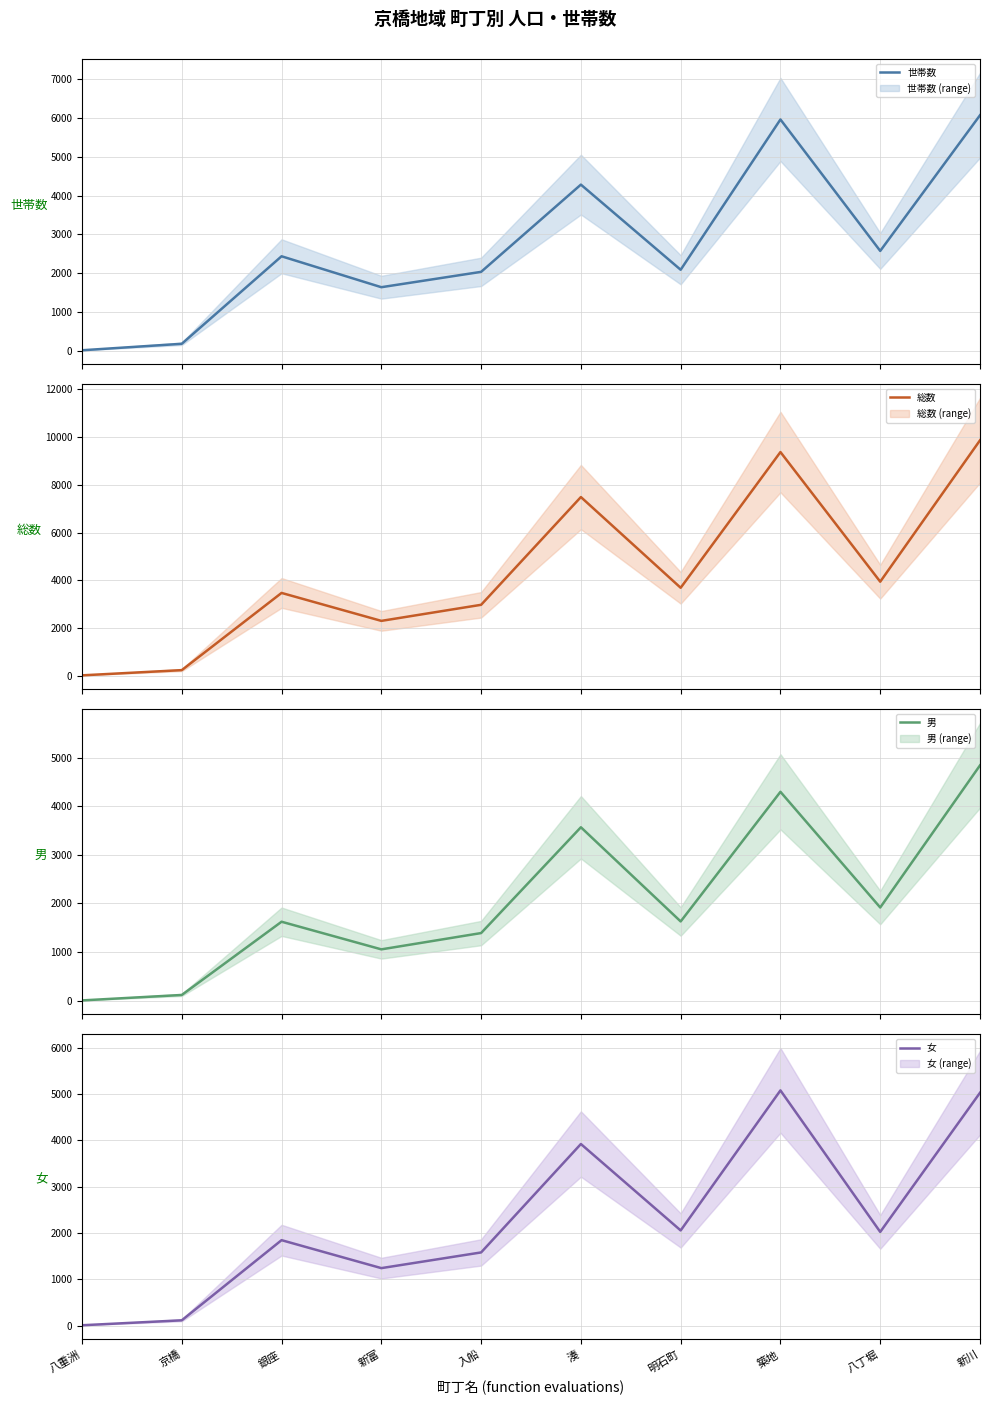

At which category is the sum across all series the highest?

新川